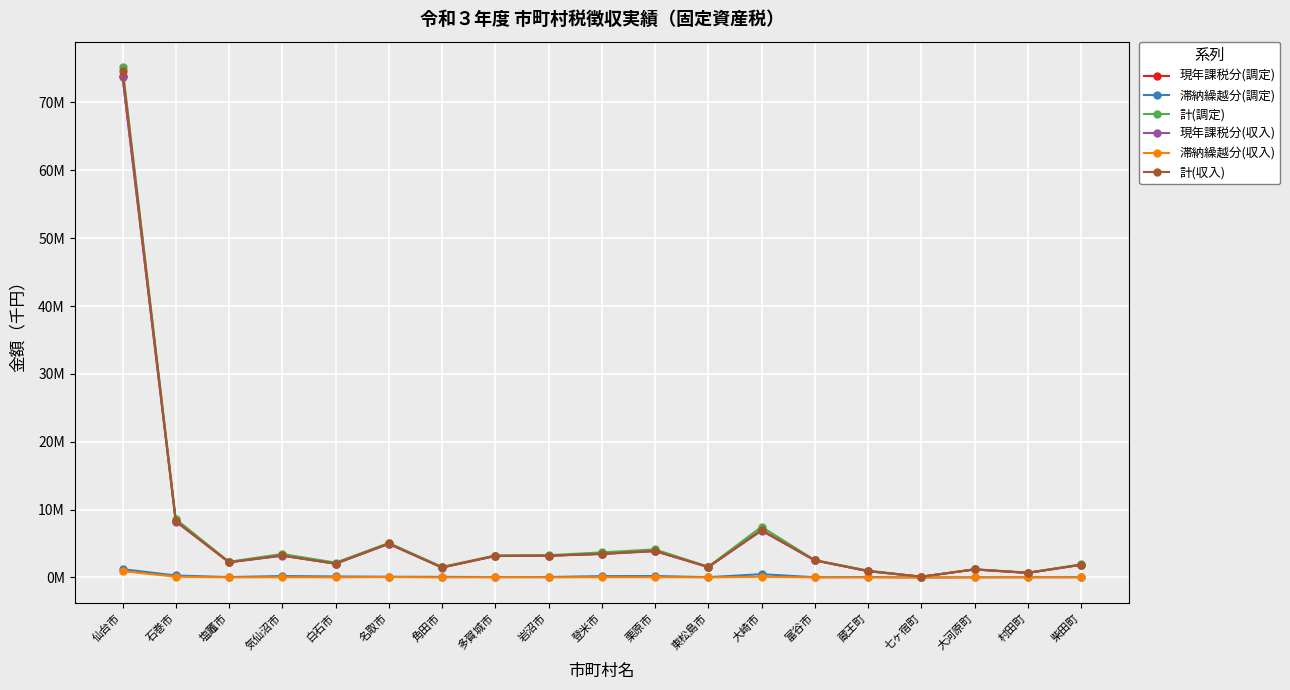

What is the greatest value displayed?

75188963